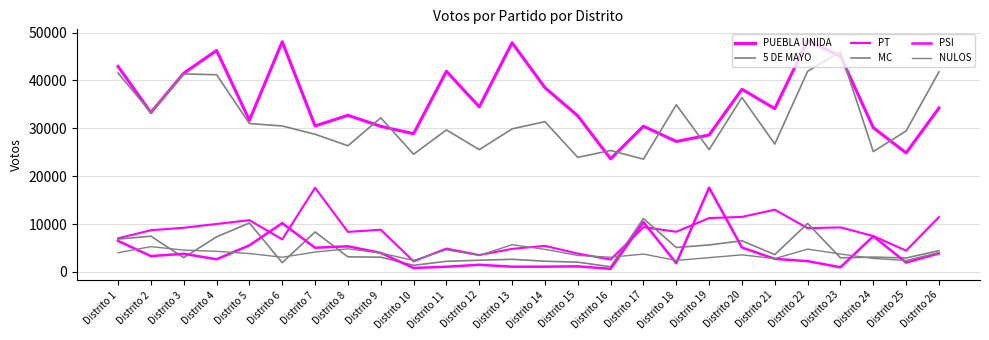

Is this an area chart (filled region under the line)?

No